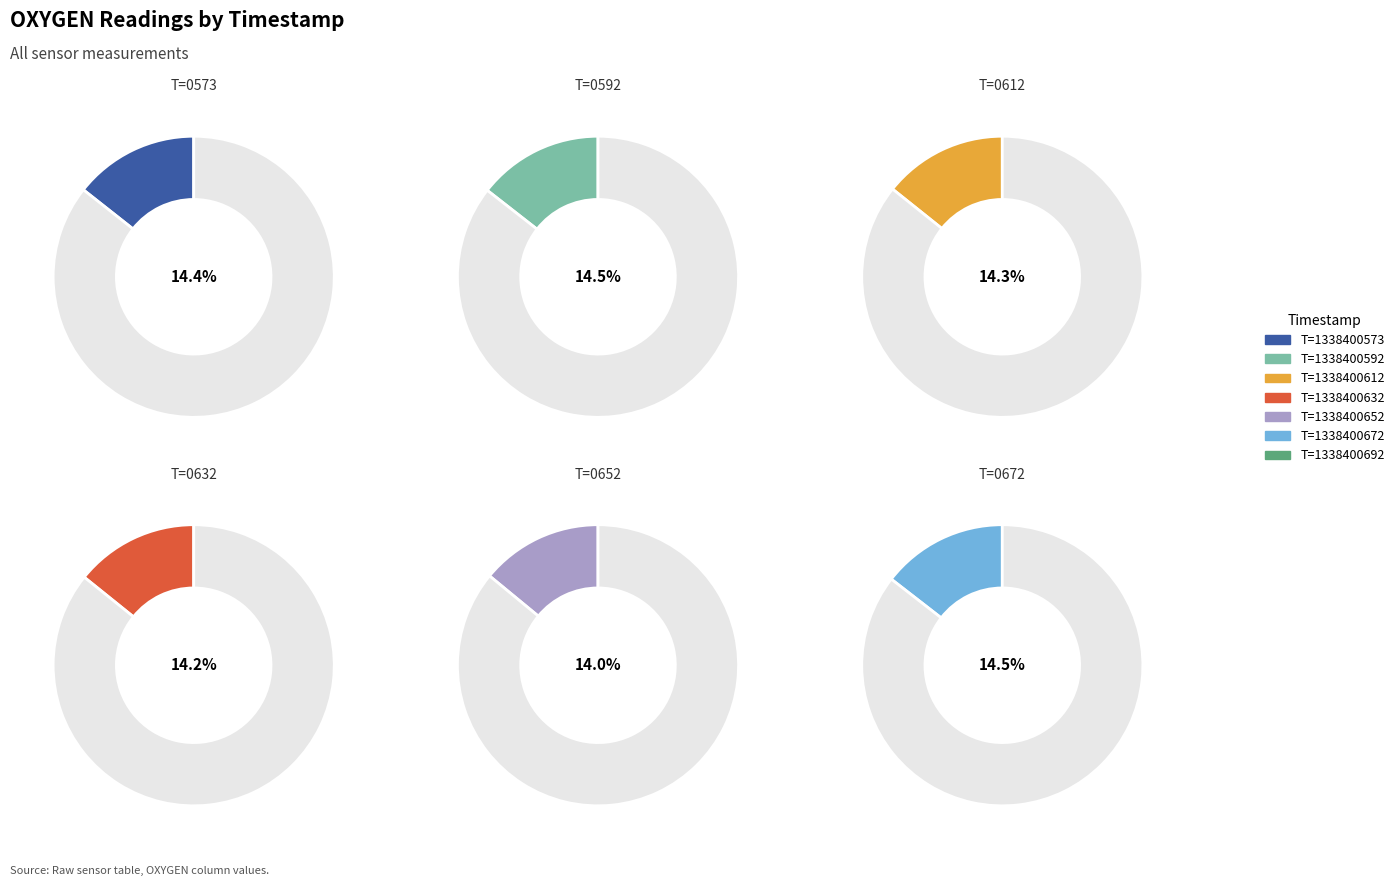

Combined, what portion of the pie is T=1338400632 and T=1338400652?

28.3%